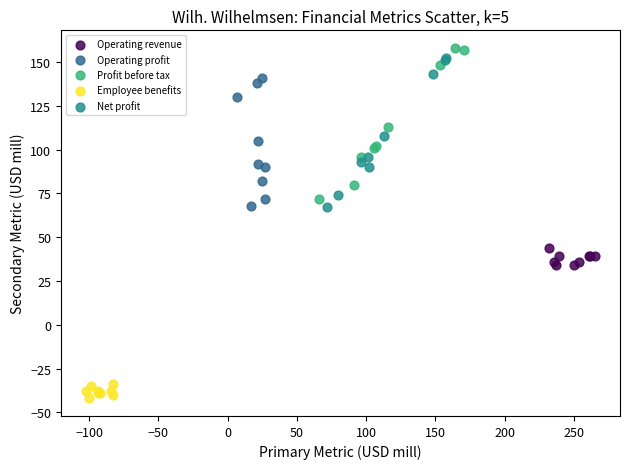

Which series has the widest spread of Y values?

Profit before tax